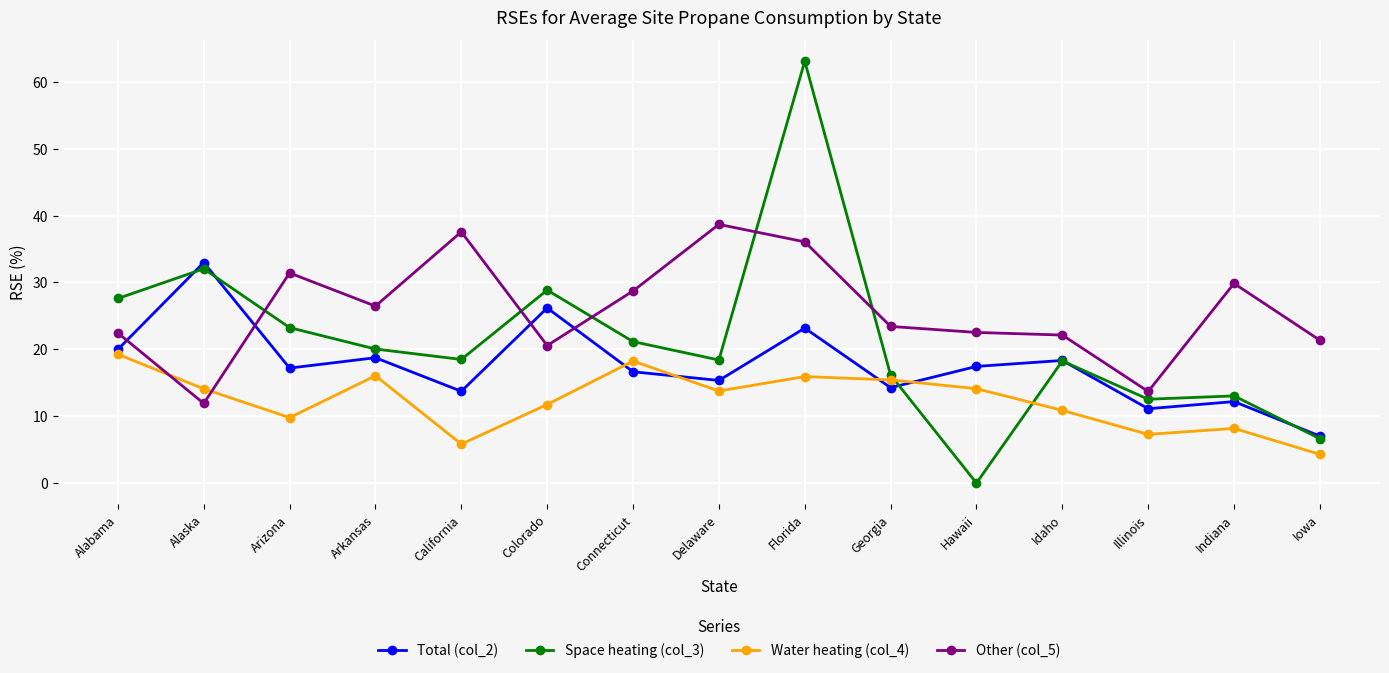

Between which two adjacent categories do Total (col_2) and Other (col_5) first intersect?

Alabama and Alaska